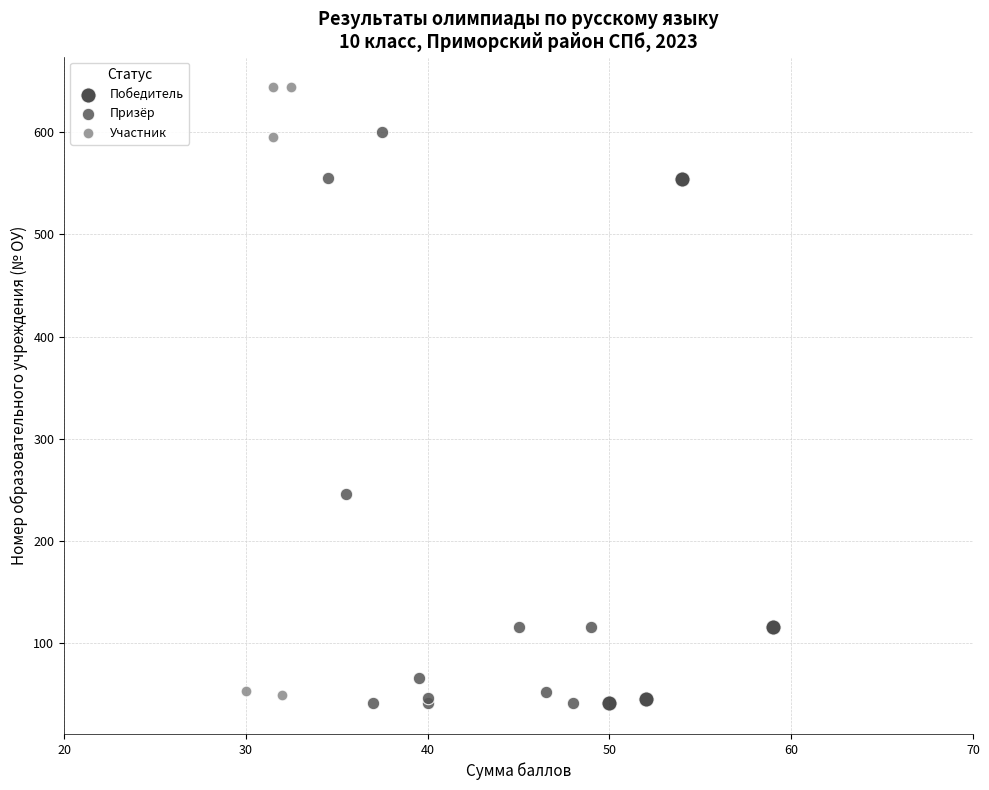

Which series reaches the maximum Y coordinate?

Участник